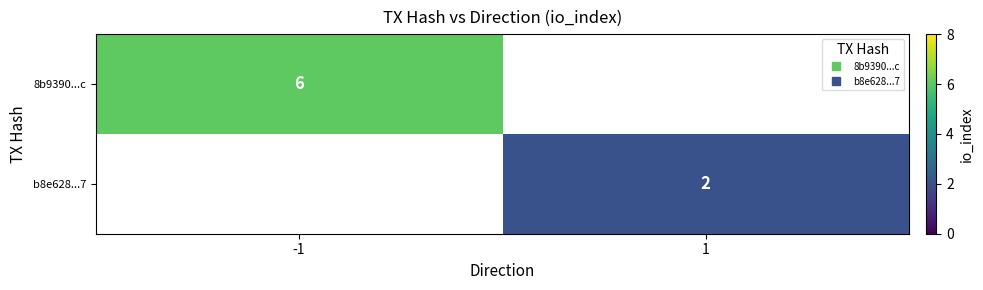

What is the minimum value for 8b9390...c?

6.0